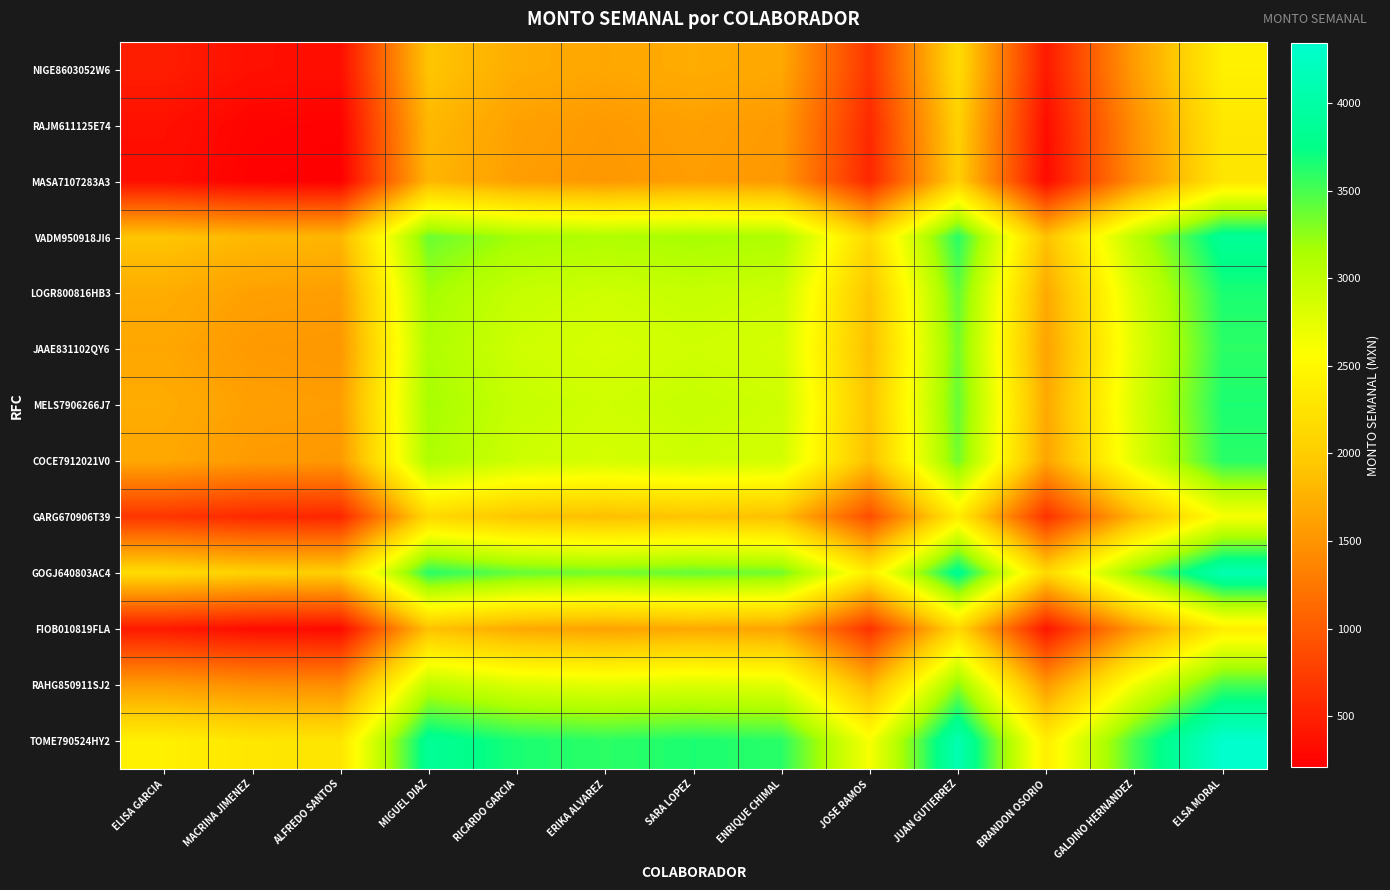

At RICARDO GARCIA, list the series in order from largest to smallest.

TOME790524HY2, GOGJ640803AC4, VADM950918JI6, LOGR800816HB3, MELS7906266J7, COCE7912021V0, JAAE831102QY6, RAHG850911SJ2, GARG670906T39, NIGE8603052W6, FIOB010819FLA, RAJM611125E74, MASA7107283A3